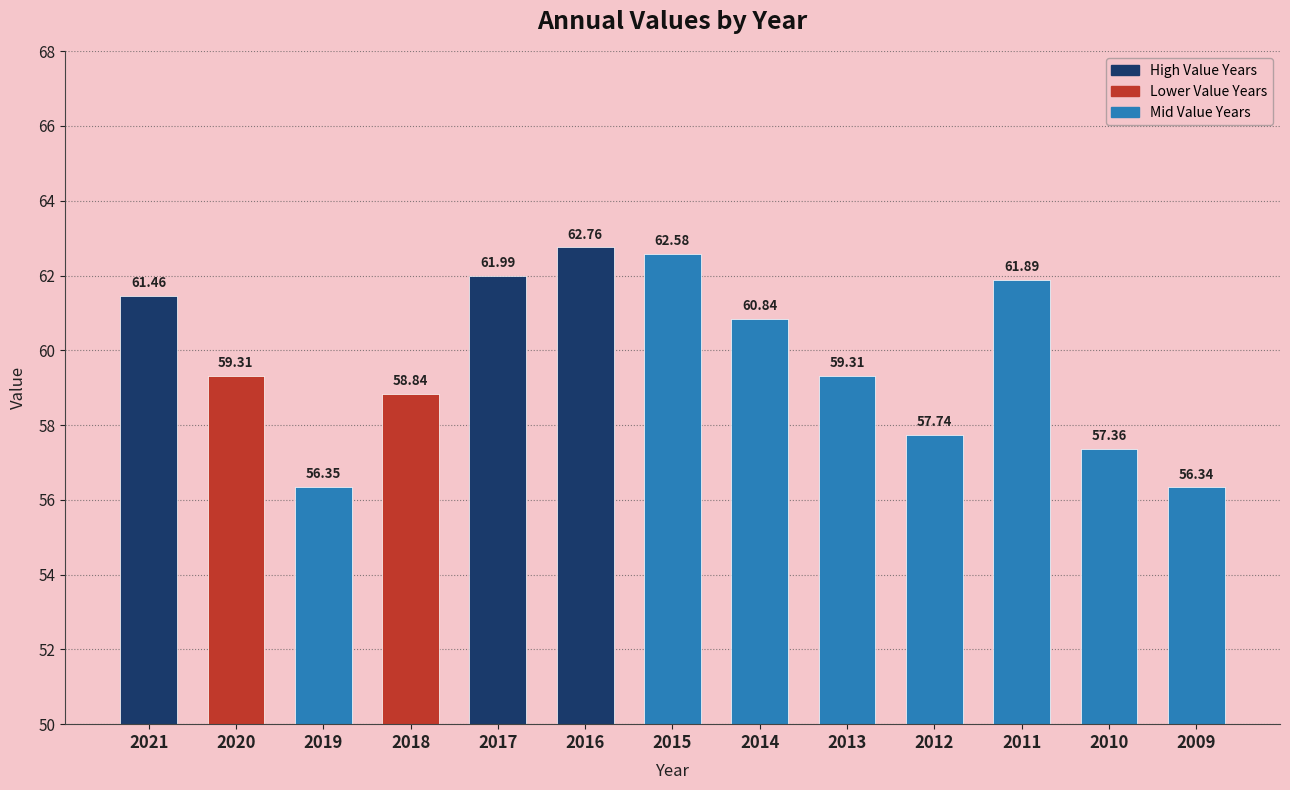

What is the sum of all values?

776.8